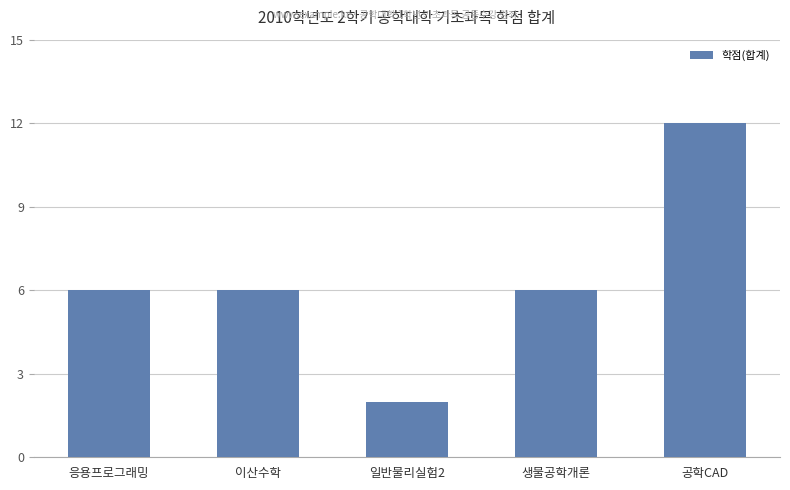

Are the bars grouped side by side (vs. stacked)?

No